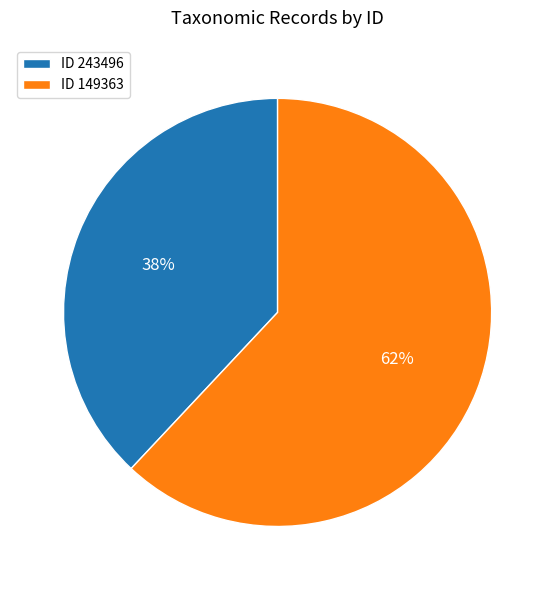

Rank the categories by value from lowest to highest.

ID 243496, ID 149363